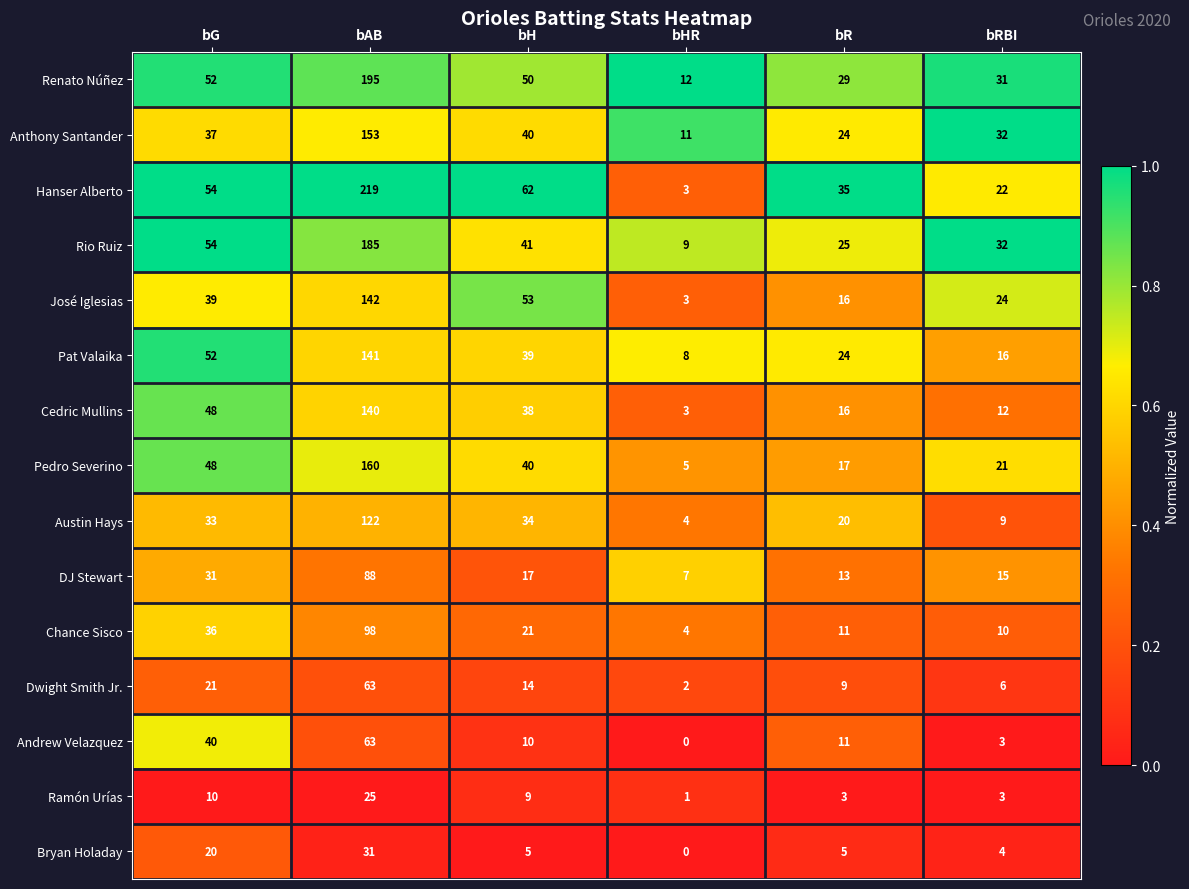

At which category is the sum across all series the highest?

bAB